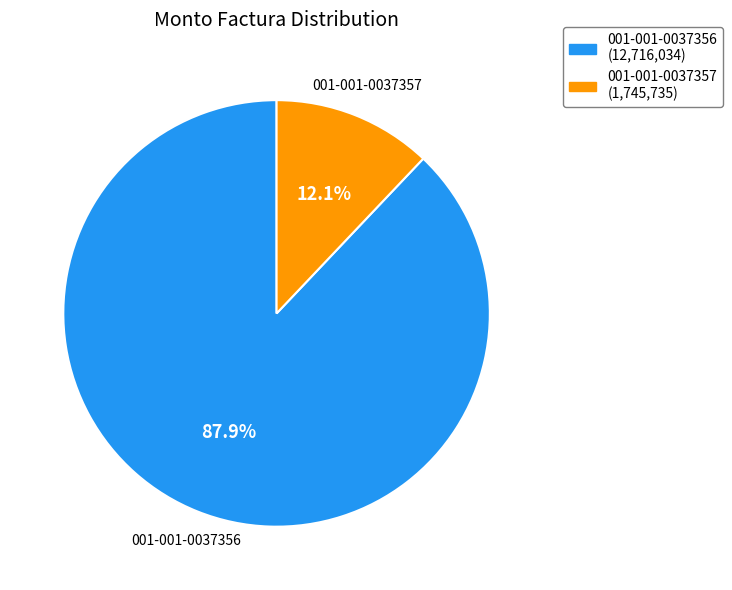

How many segments does this pie chart have?

2